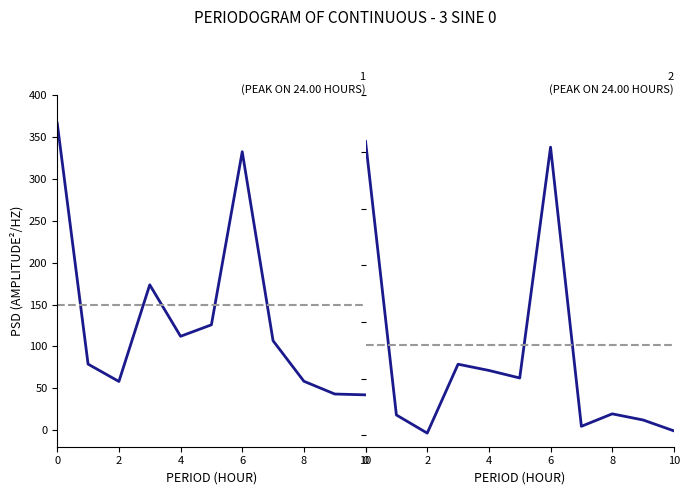

What is the minimum value shown in the chart?

0.2